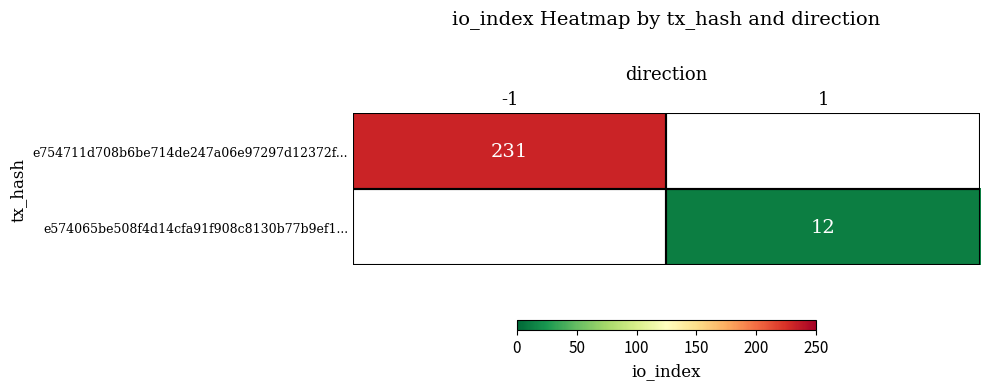

The value of e574065be508f4d14cfa91f908c8130b77b9ef1... at 1 is 12. True or false?

True